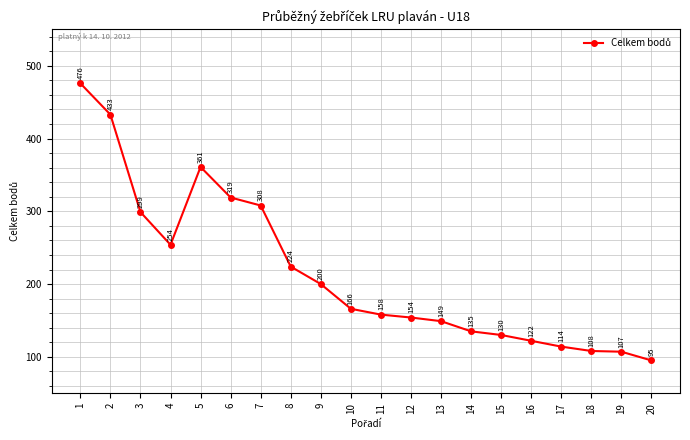

What is the approximate value at 14?

135